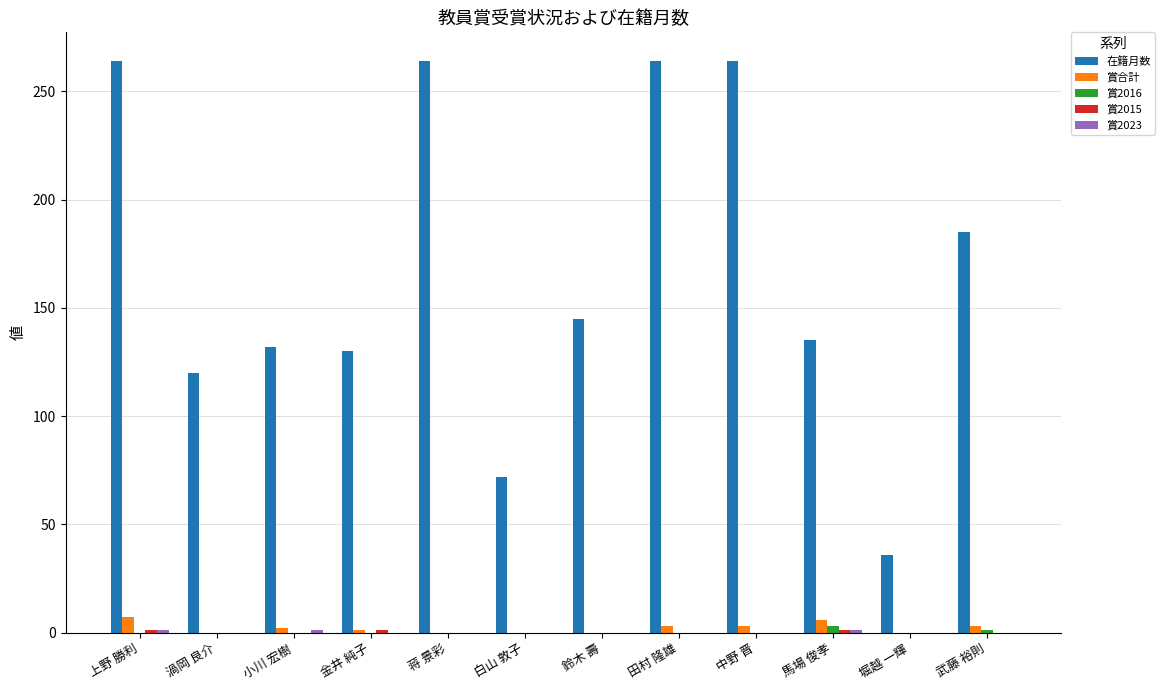

What is the total value across all series at 渦岡 良介?

120